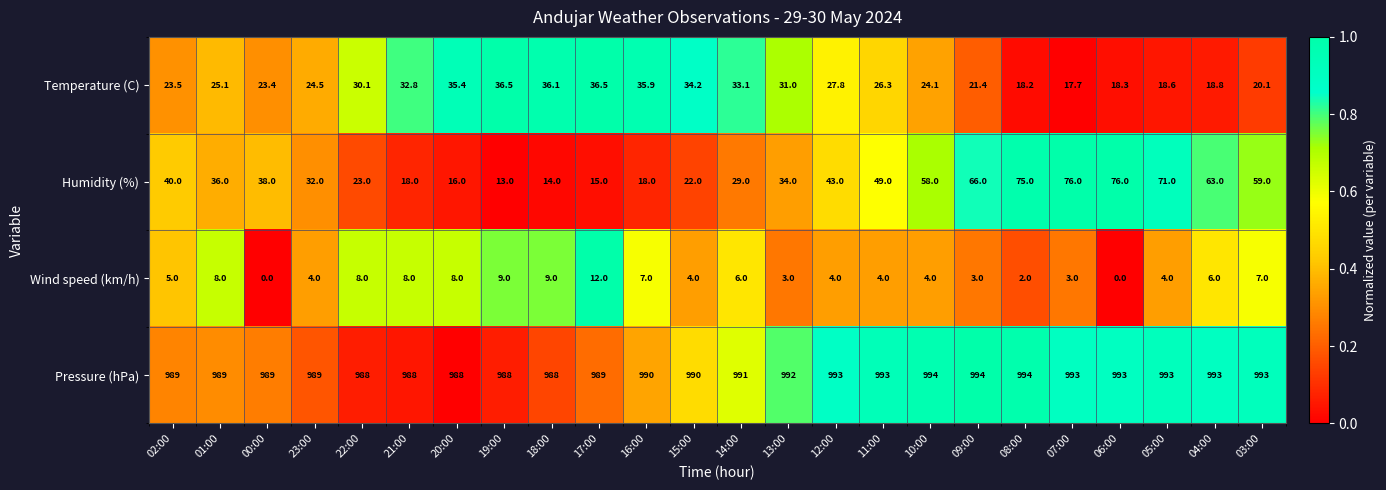

At how many categories does at least one series exceed 234?

24